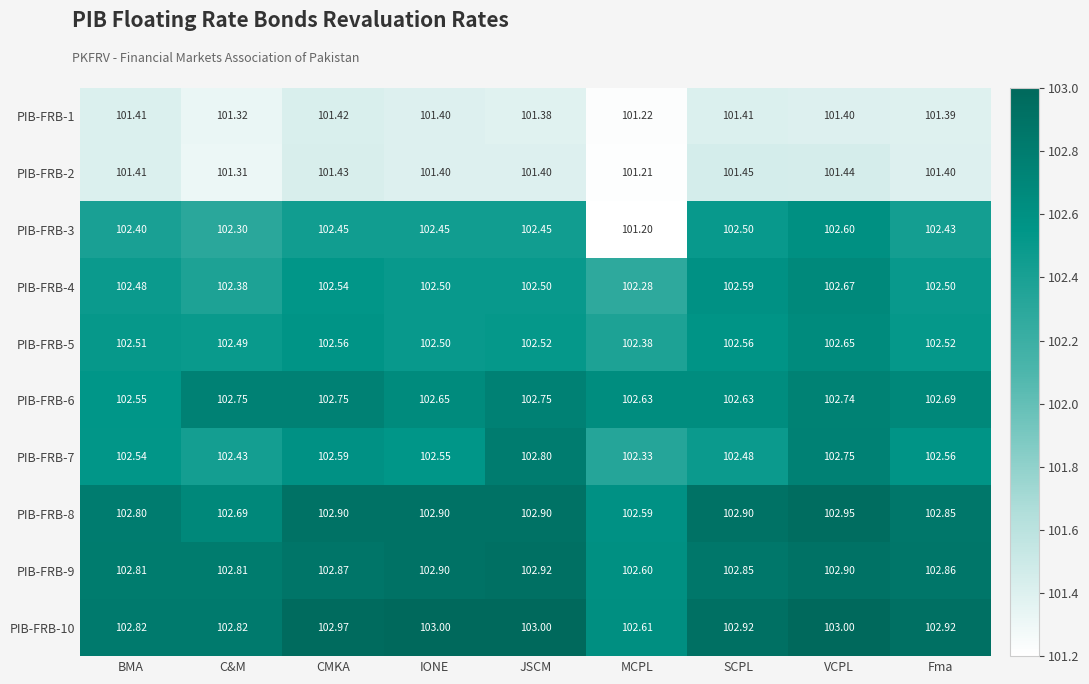

Which label corresponds to the smallest value in the chart?

MCPL